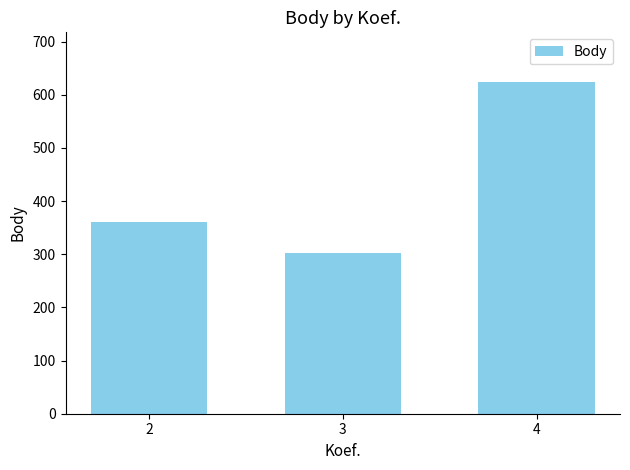

Reading left to right, transcribe all the data shown in this chart.

360	303	624